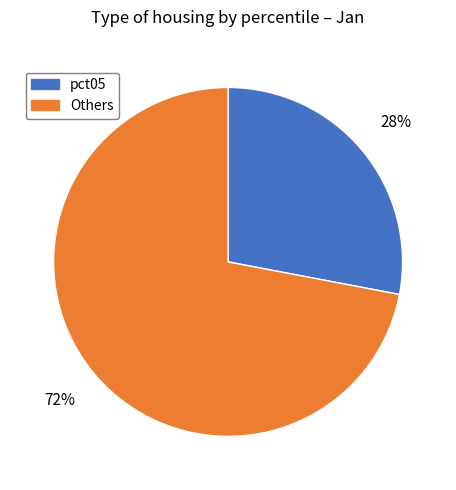

Does any single category account for the majority?

Yes